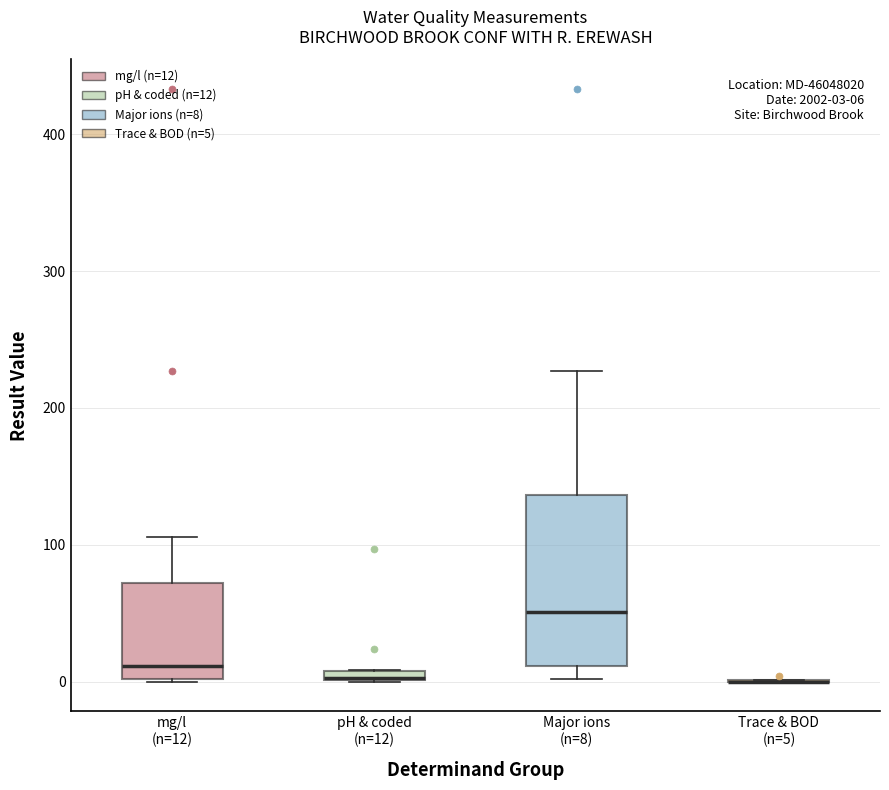

Comparing the boxes themselves (not the whiskers), which one is the tallest?

Major ions (n=8)